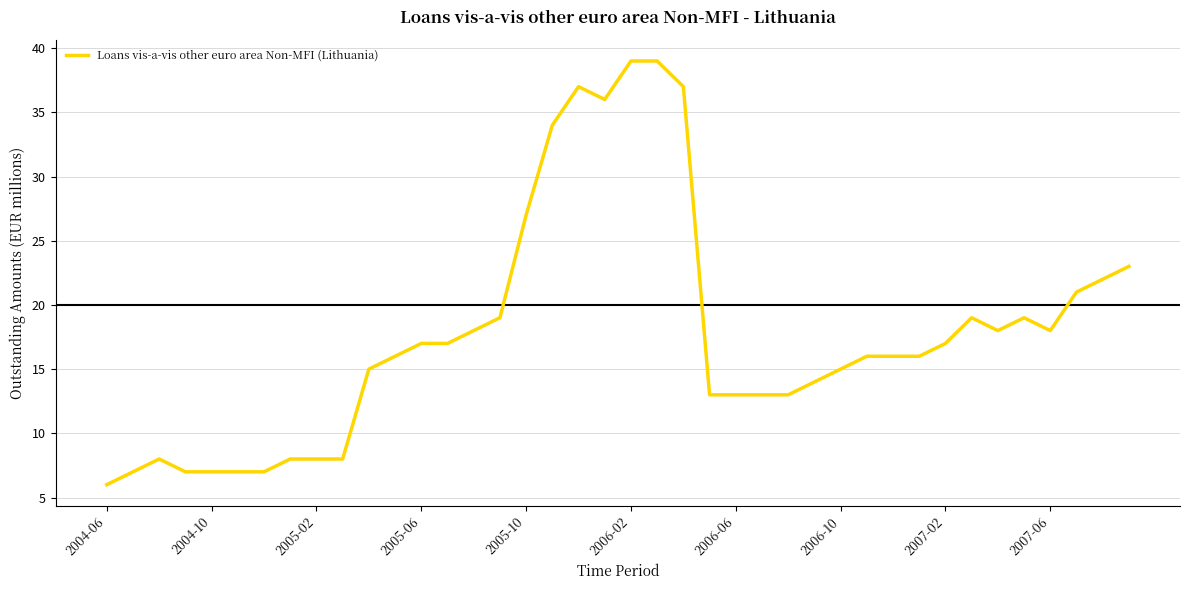

What is the minimum value shown in the chart?

6